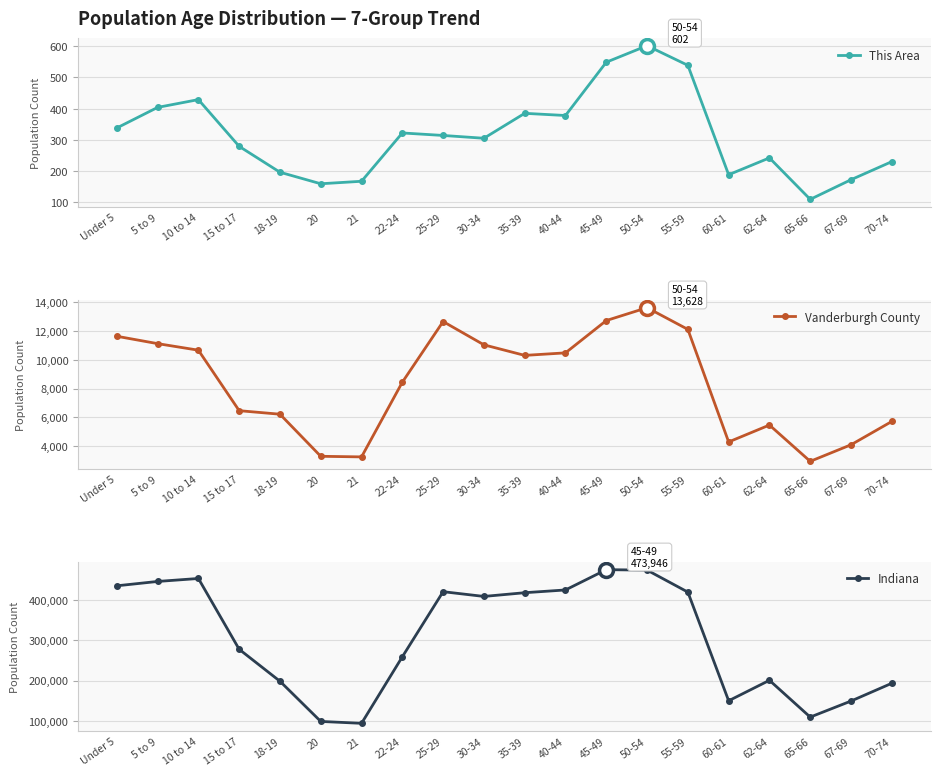

How many data points in Indiana are above 407815?

9